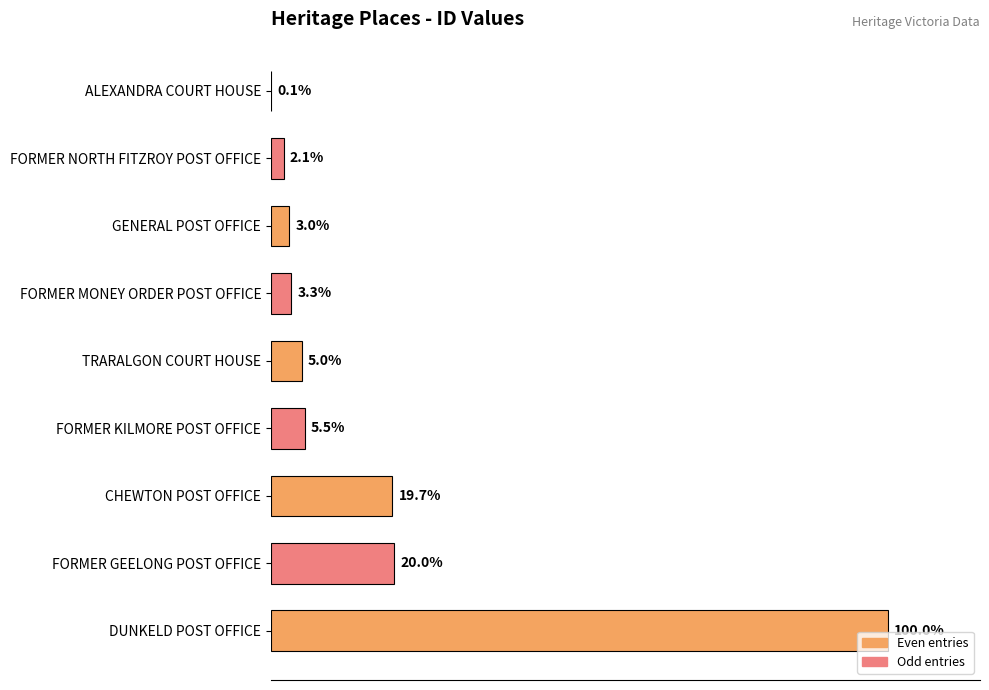

Are the bars grouped side by side (vs. stacked)?

No